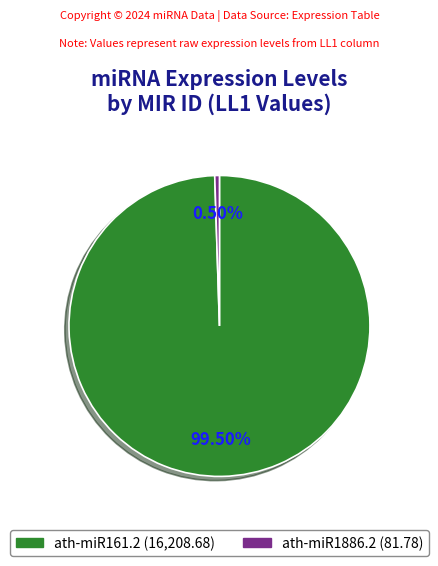

Rank the categories by value from lowest to highest.

ath-miR1886.2, ath-miR161.2